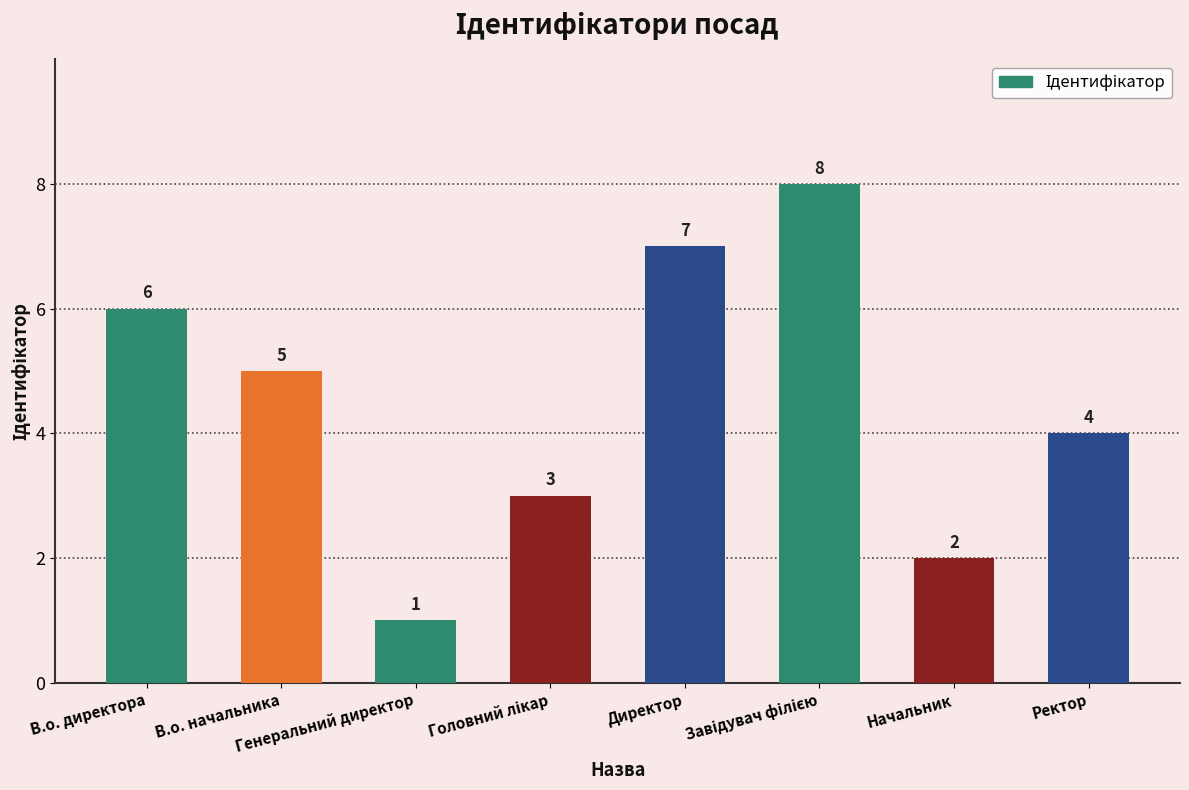

What is the value of the 7th bar from the left?

2